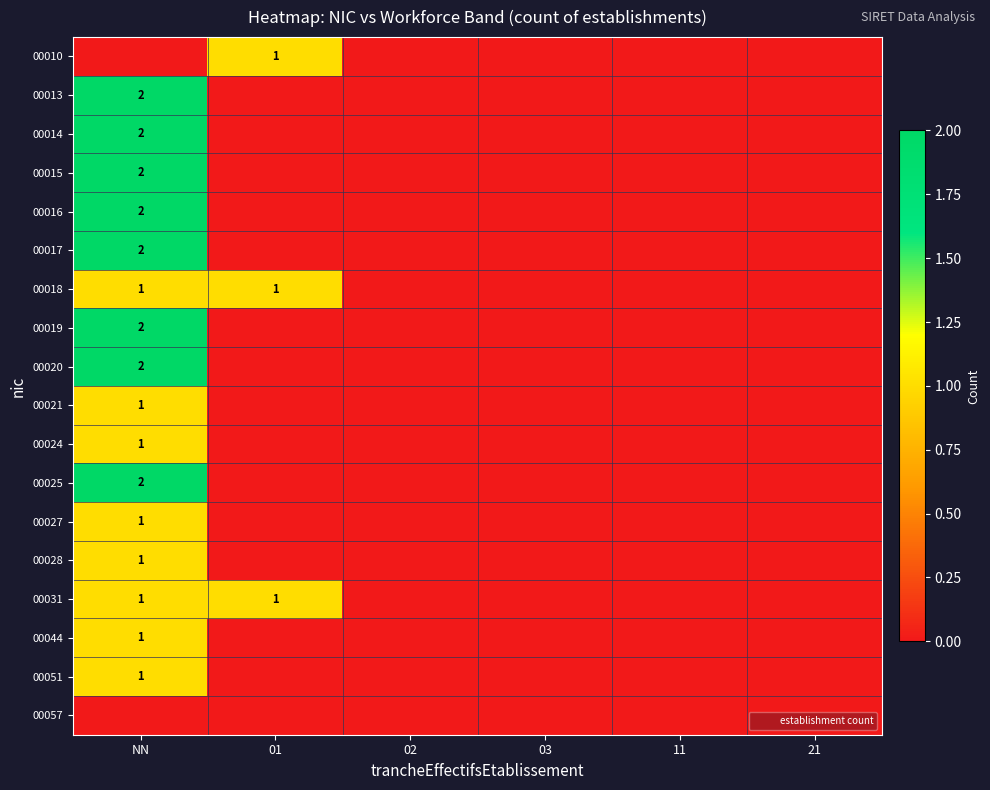

List the series in order of their peak value, lowest first.

00057, 00010, 00018, 00021, 00024, 00027, 00028, 00031, 00044, 00051, 00013, 00014, 00015, 00016, 00017, 00019, 00020, 00025